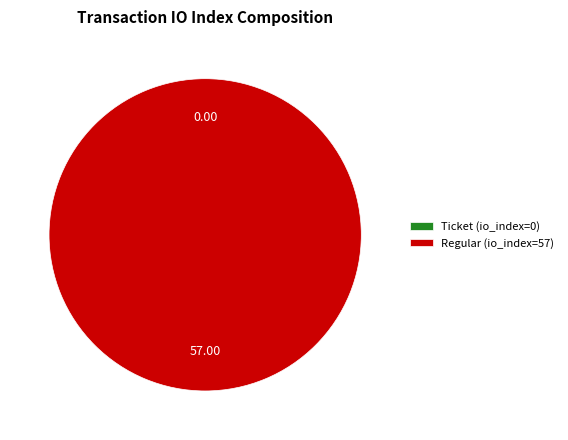

Does Regular (io_index=57) account for over 50% of the chart?

Yes